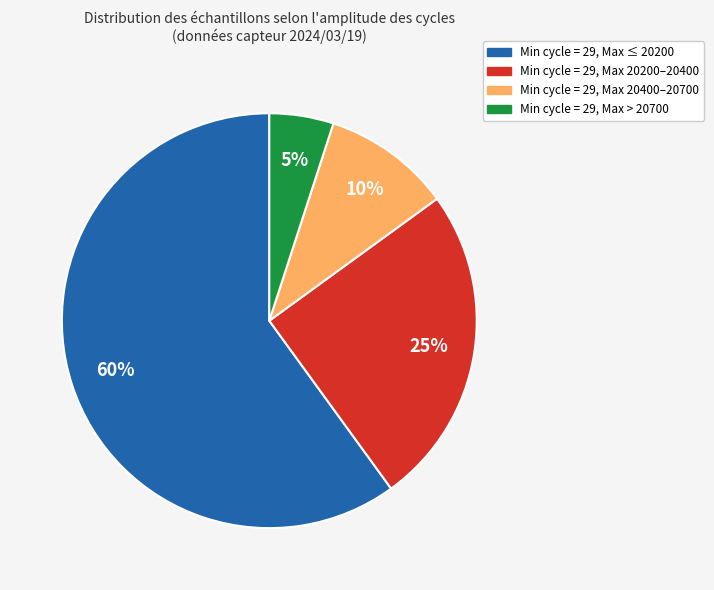

Count the number of slices in the pie.

4